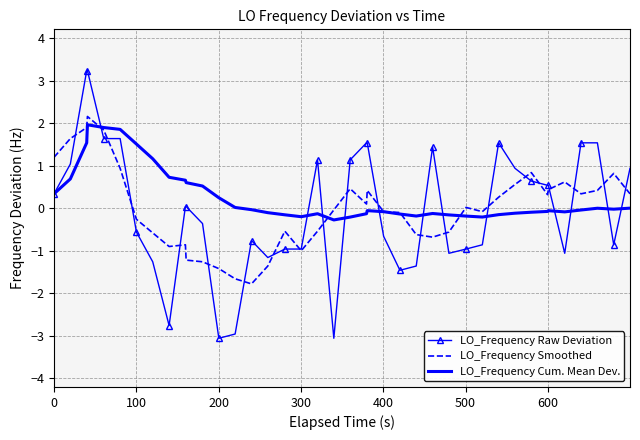

What is the maximum value for LO_Frequency Smoothed?

2.2